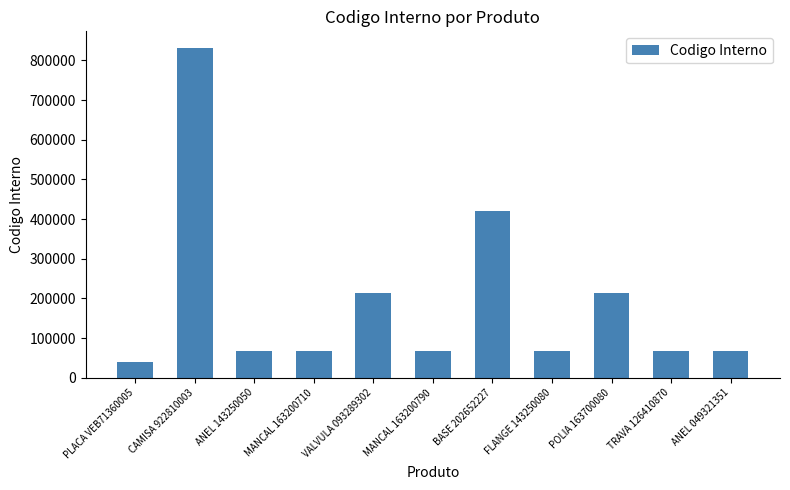

What is the change in value from PLACA VEB71360005 to CAMISA 922810003?

+791227